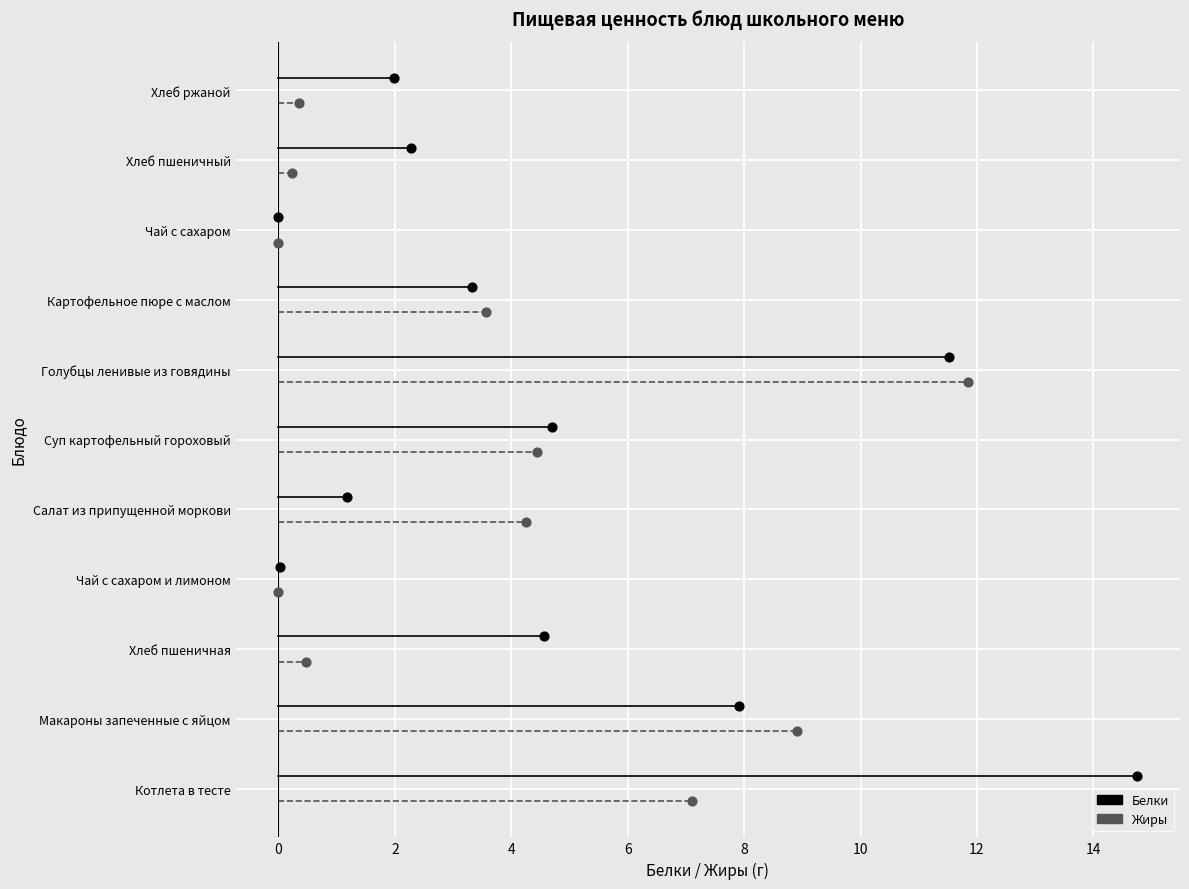

Which series has the largest total across all categories?

Белки